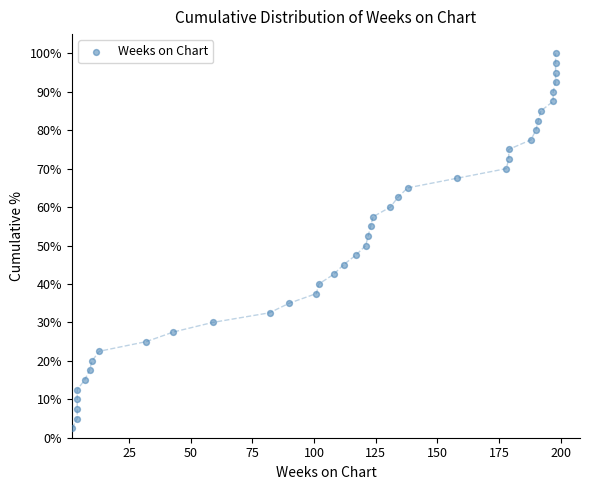

What is the range of Y values (max minus min)?

97.5